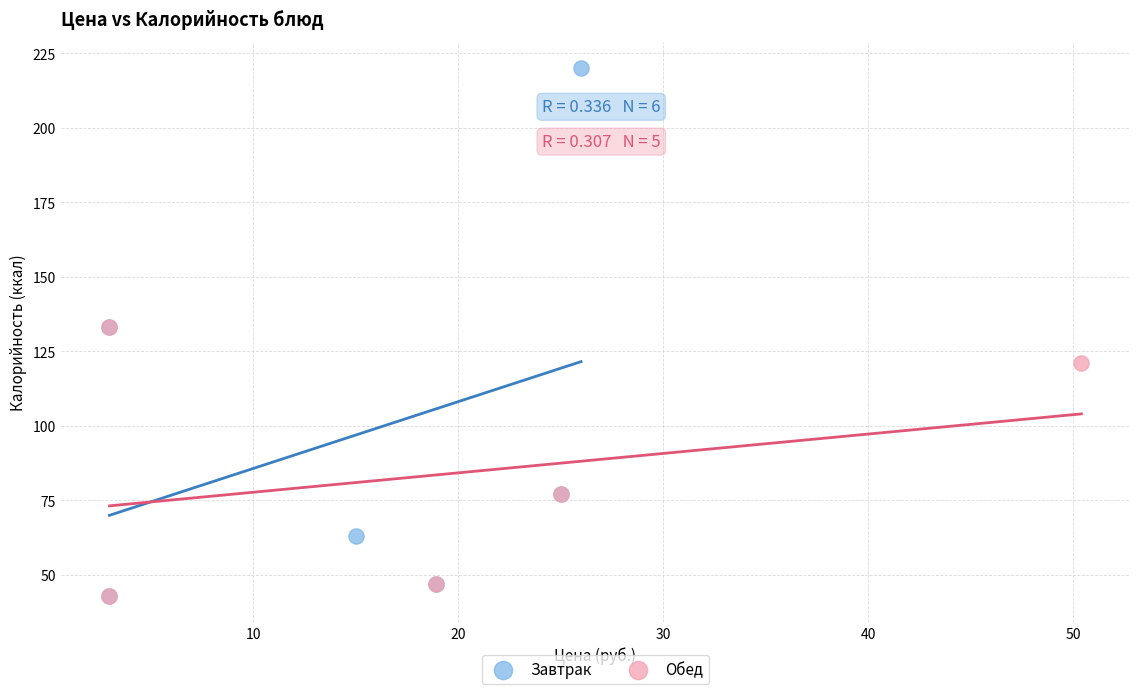

Which series has the widest spread of Y values?

Завтрак